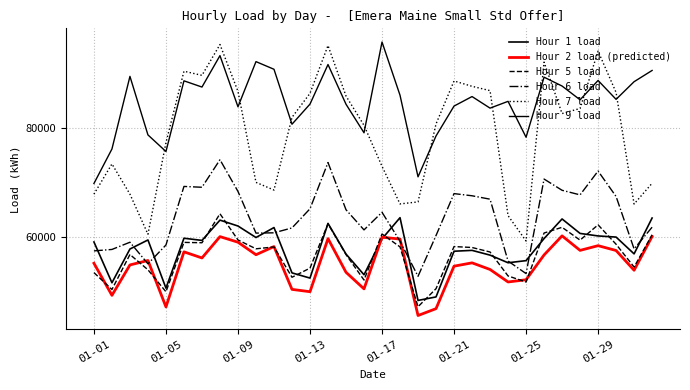

Does the chart display data point markers on the line(s)?

No